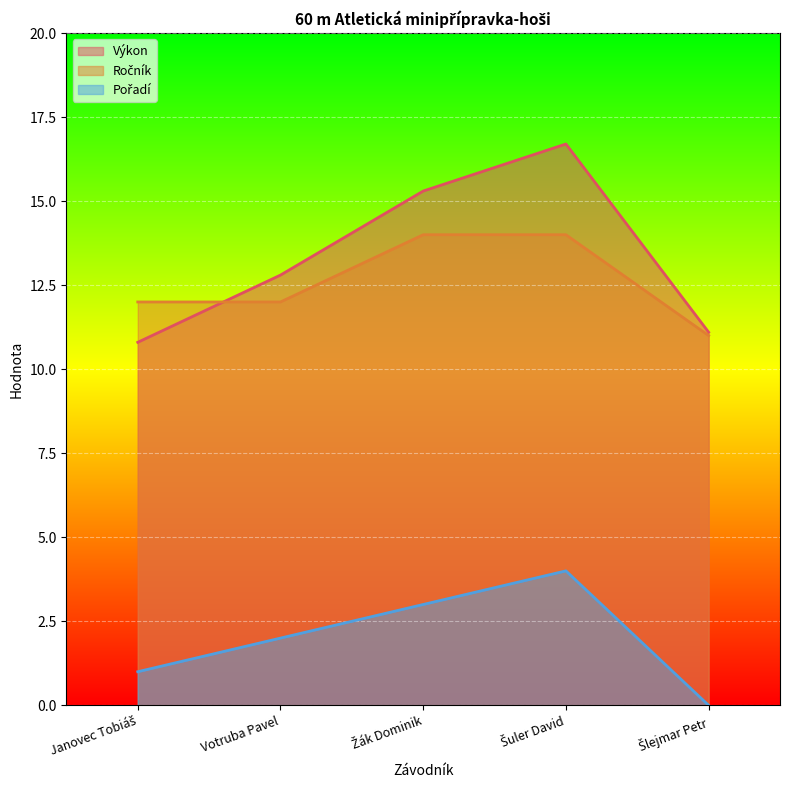

Between Šuler David and Šlejmar Petr, which series saw the biggest shift?

Výkon